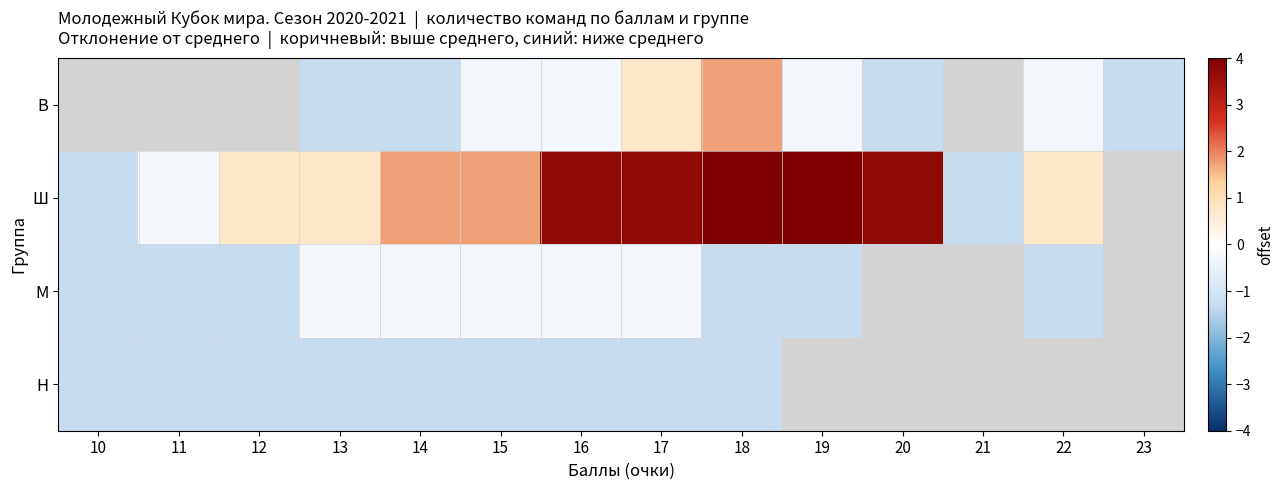

Which category has the lowest value across all series?

13